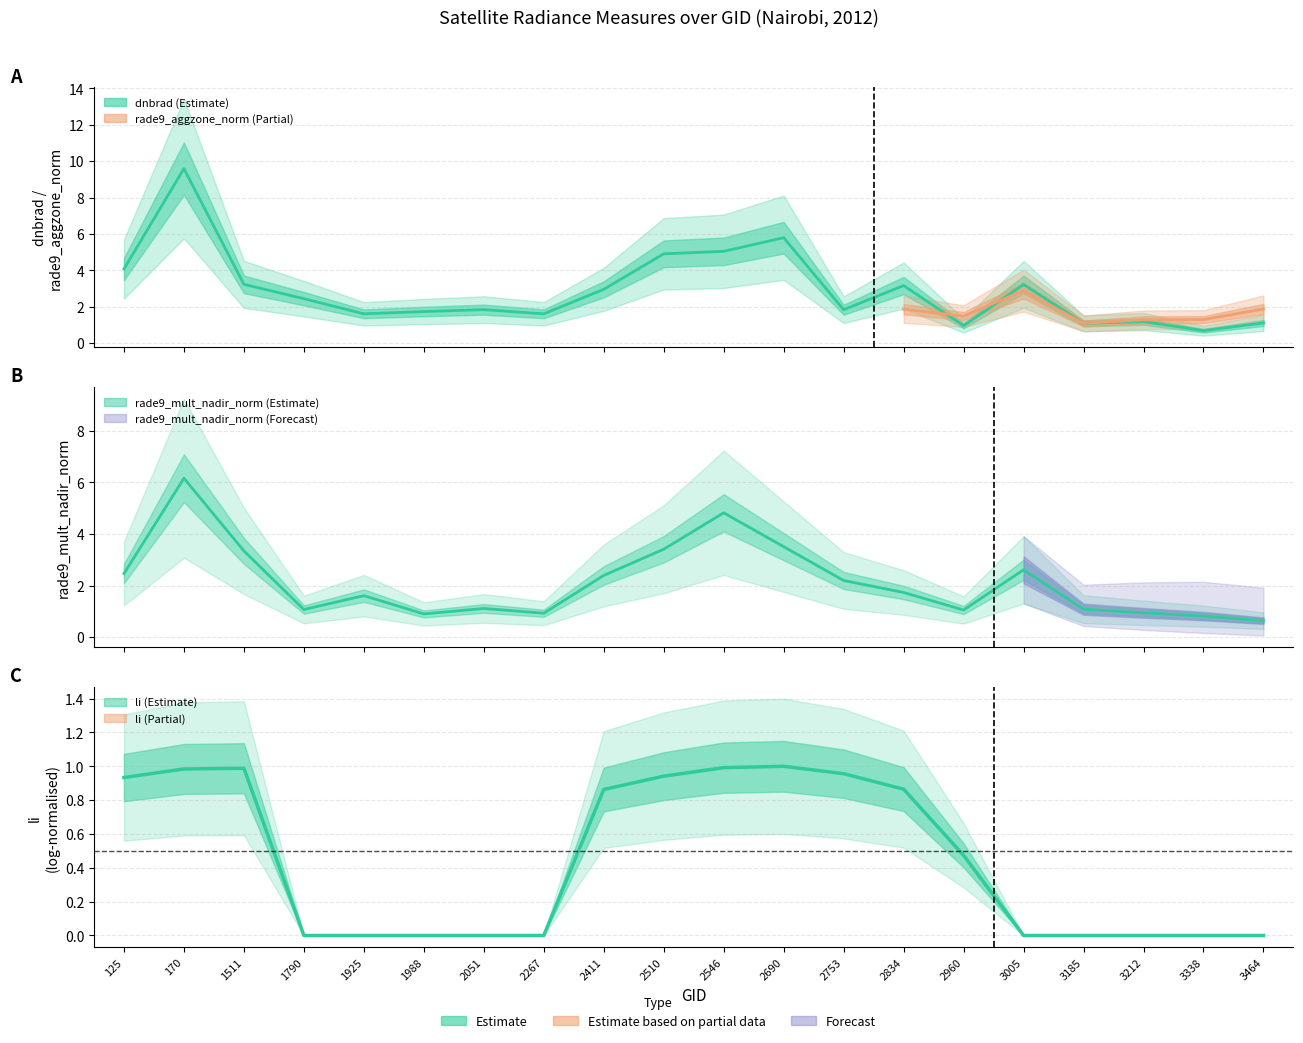

What is the highest value of the rade9_mult_nadir_norm series?

6.2